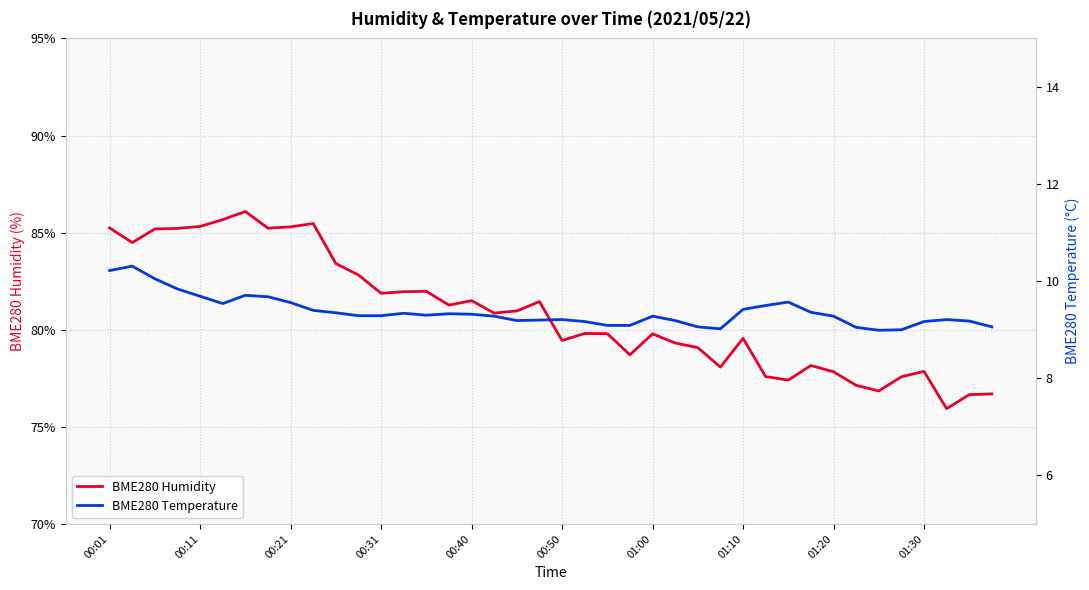

What is the lowest value of the BME280 Humidity series?

75.9